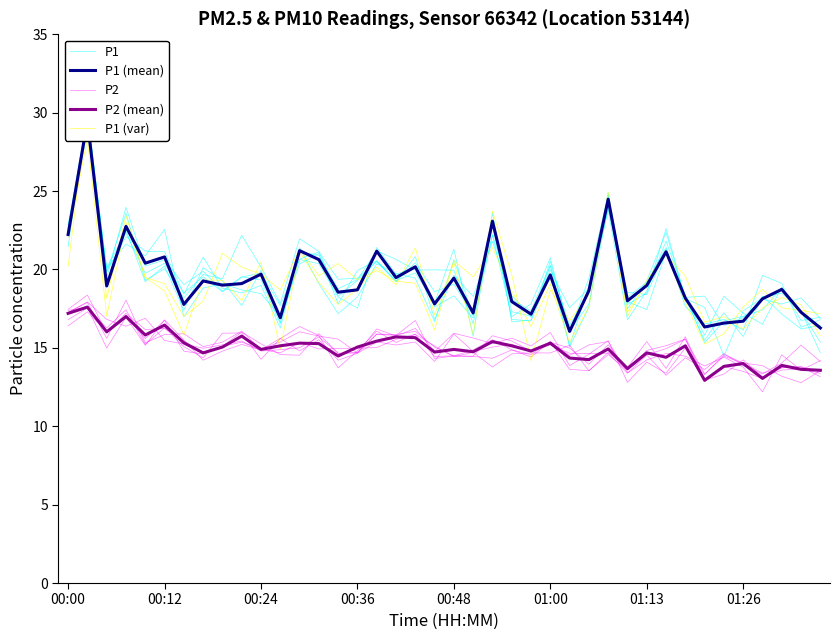

How many data points in P1 (var) are less than 19?

18